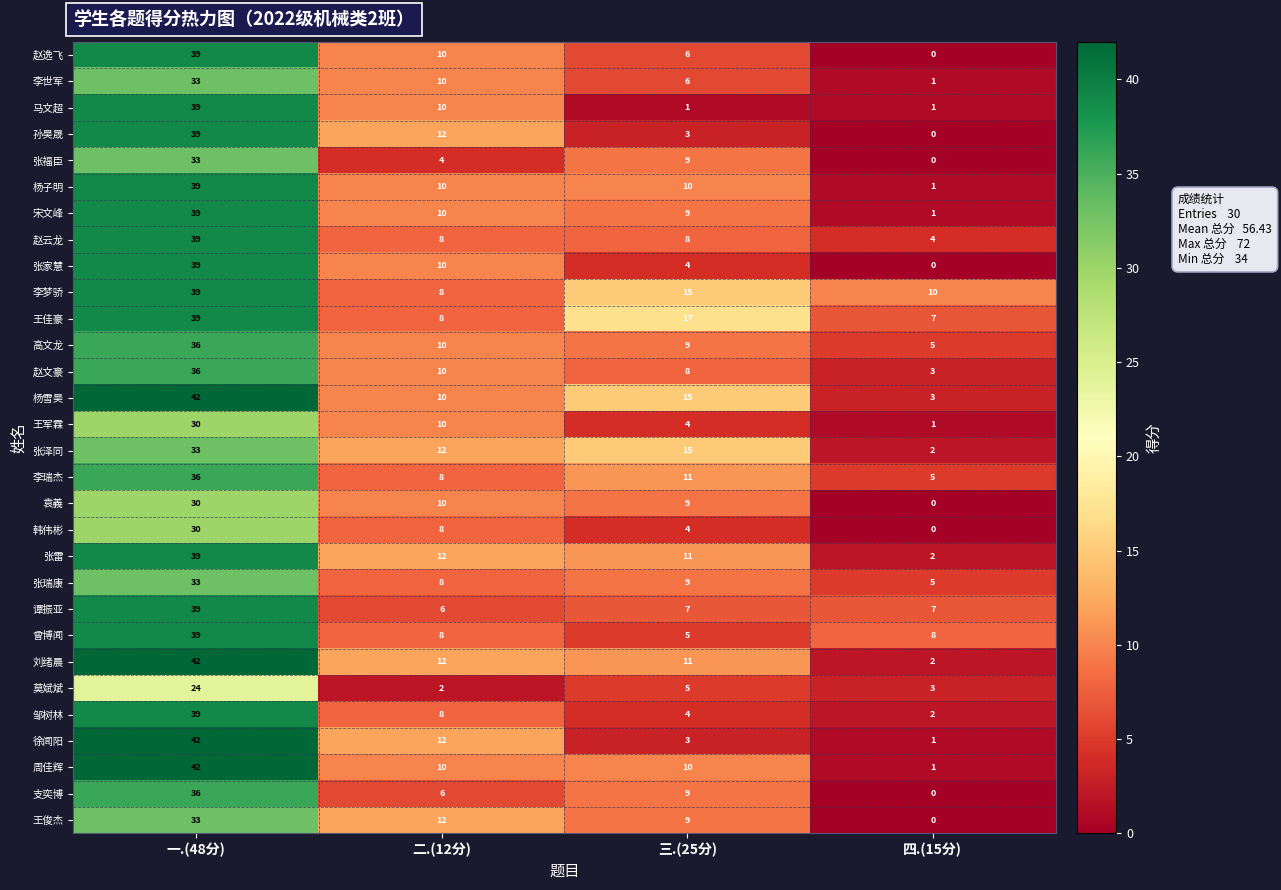

The value of 孙昊晟 at 四.(15分) is 0. True or false?

True